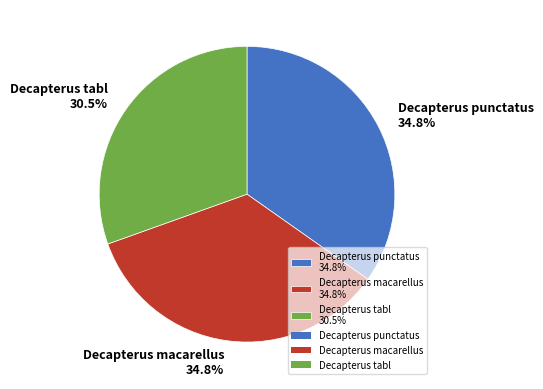

Approximately how many times larger is the value at Decapterus macarellus compared to Decapterus tabl?

1.1